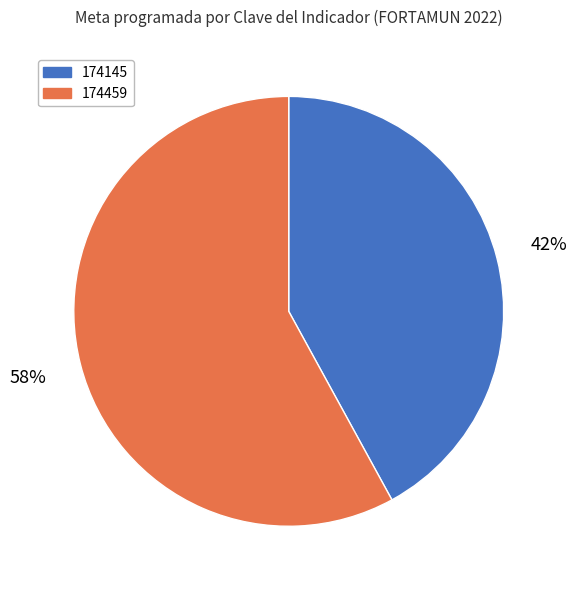

Between 174145 and 174459, which is larger?

174459